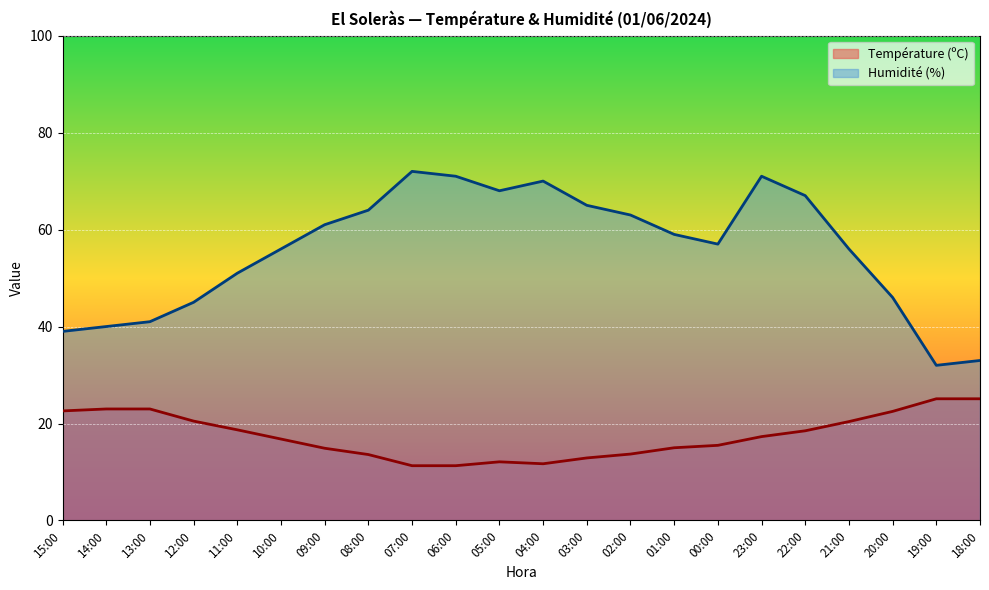

True or false: Humidité (%) and Température (ºC) cross at least once.

False